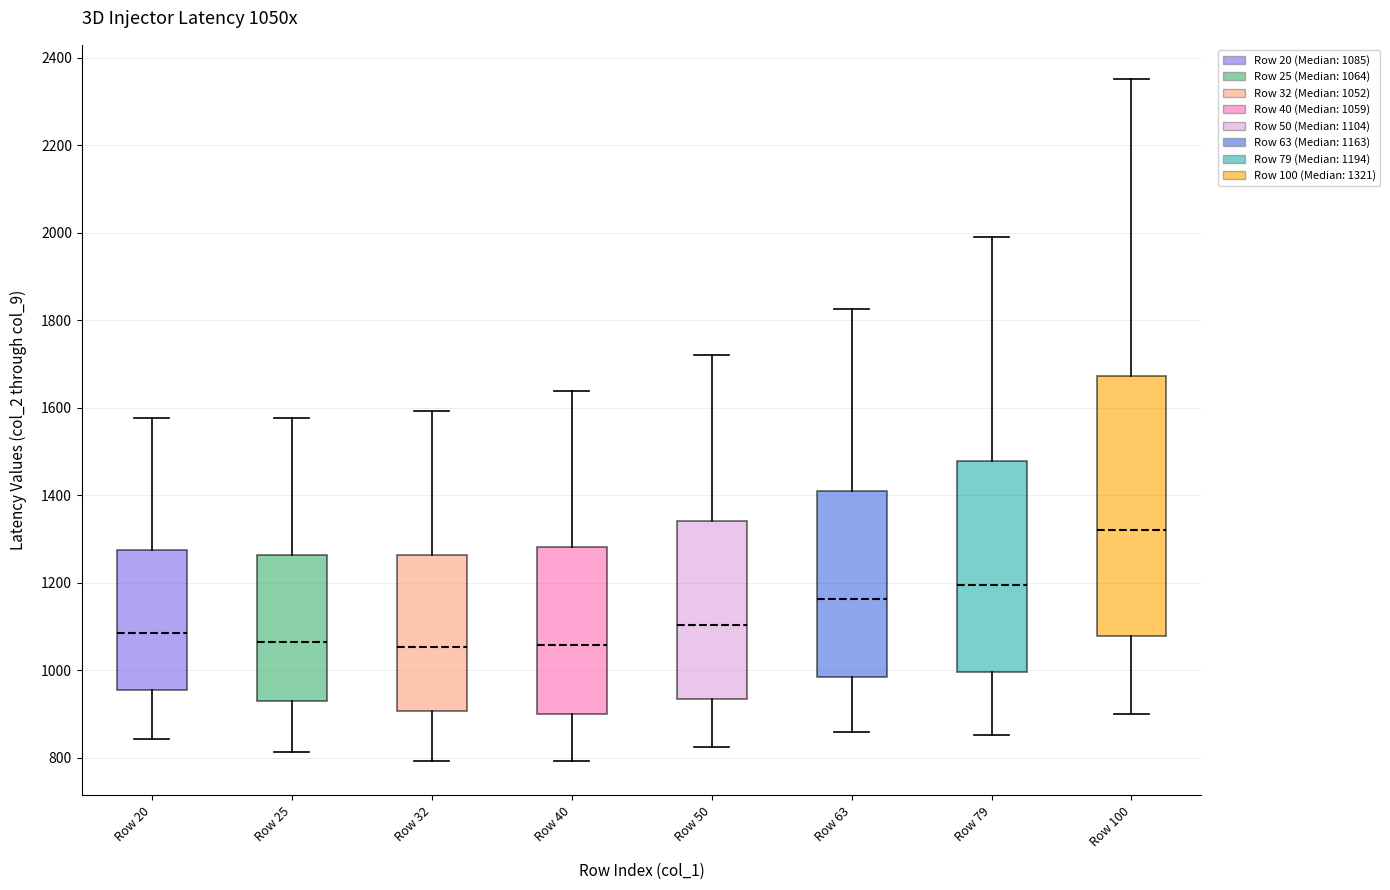

Which box is the tallest, from its lower edge to its upper edge?

Row 100